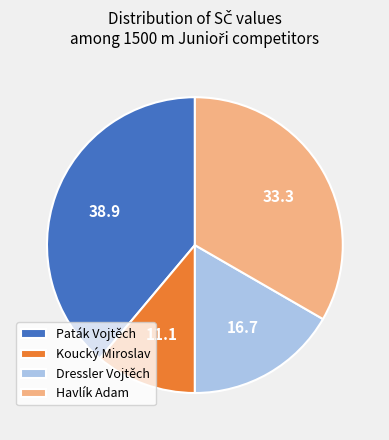

What is the largest slice in the pie chart?

Paták Vojtěch